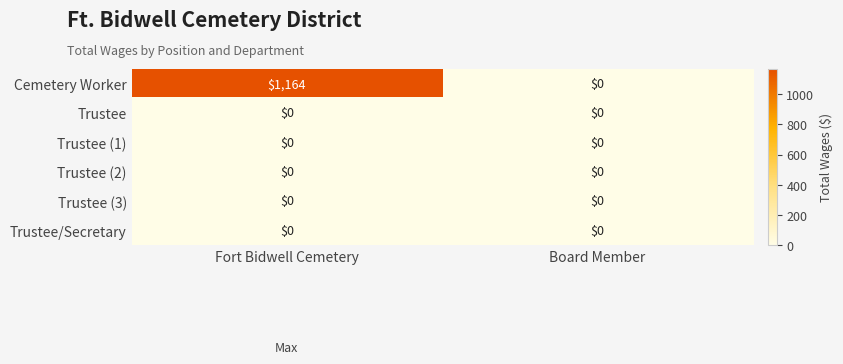

How many data points does each series have?

2